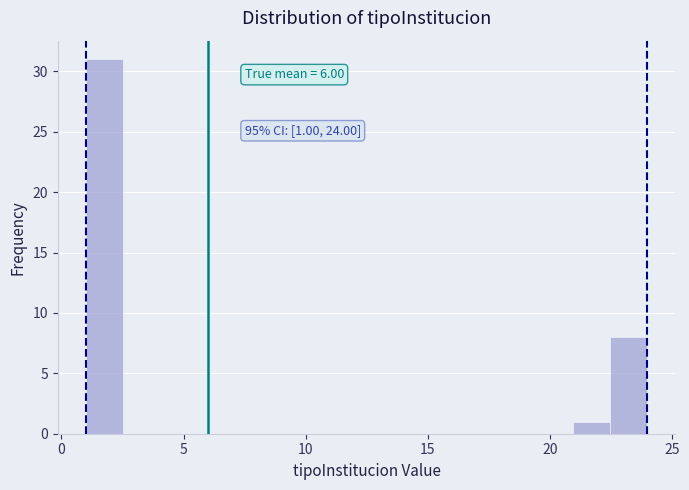

Read against the x-axis, roughly where is the centre of the tallest bar?

2.0